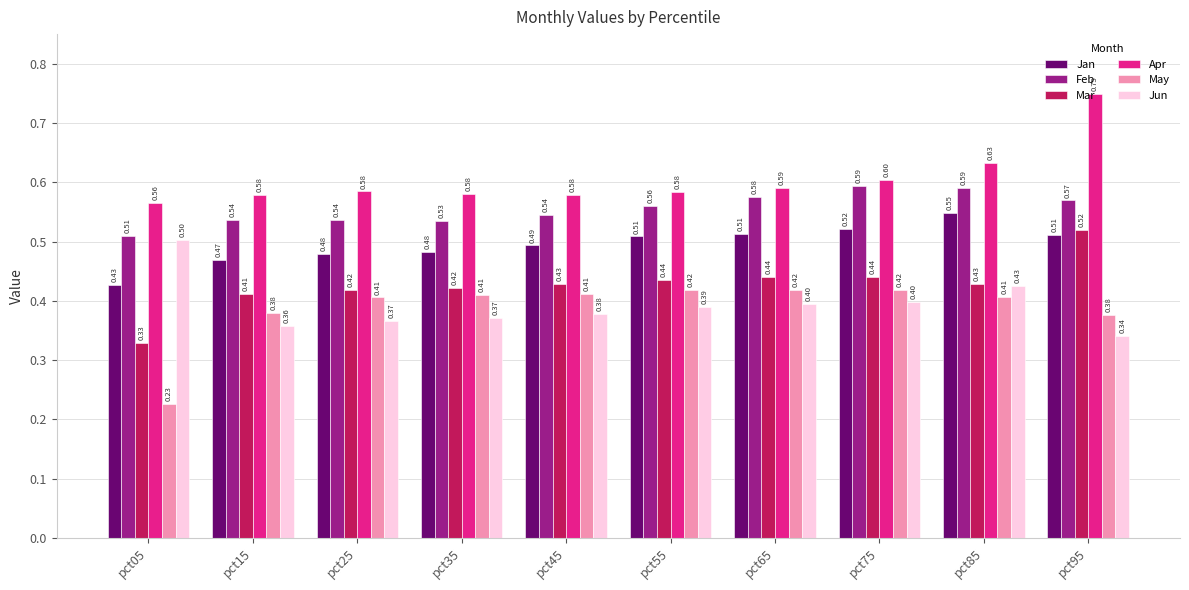

How many Jun values are between 0 and 1?

10